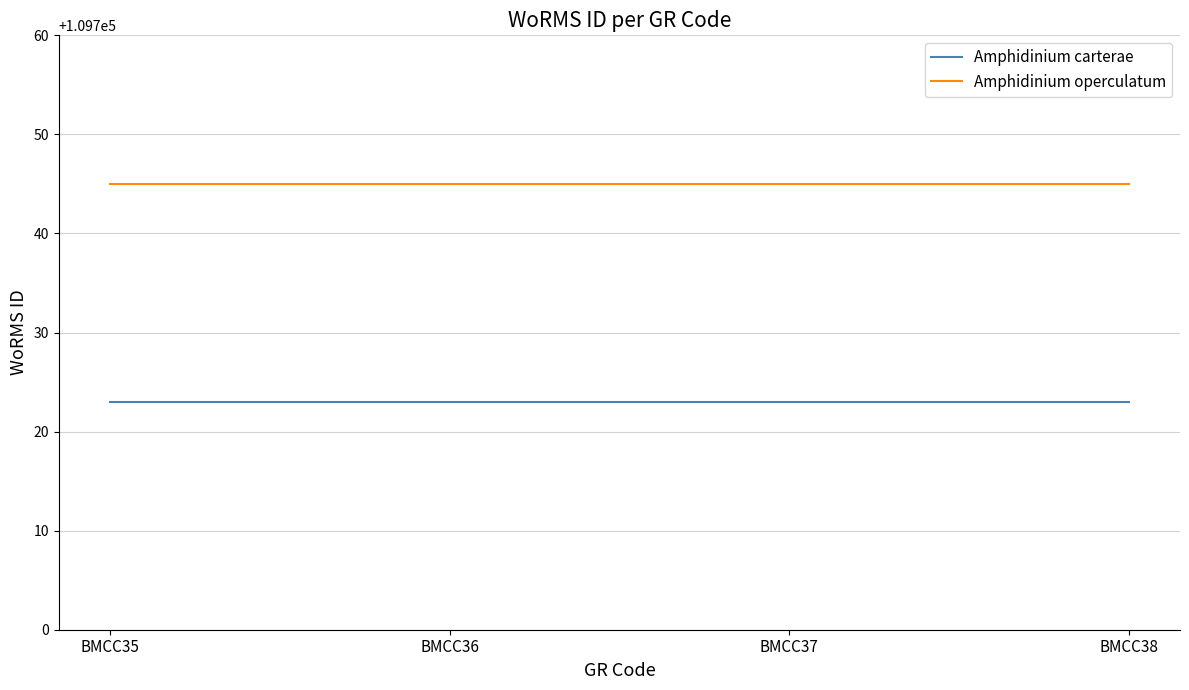

Rank the series by their average value, from lowest to highest.

Amphidinium carterae, Amphidinium operculatum